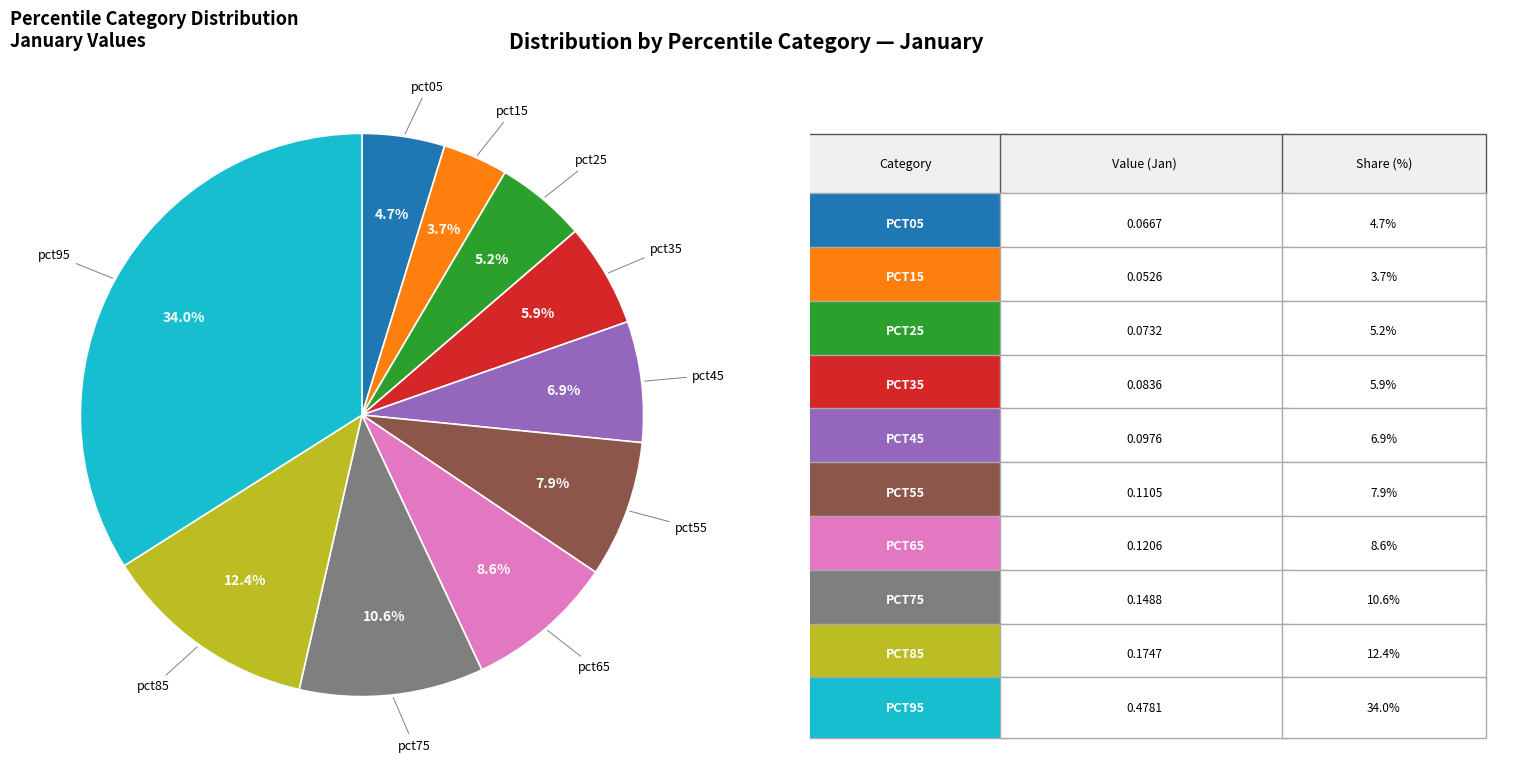

Count the number of slices in the pie.

10